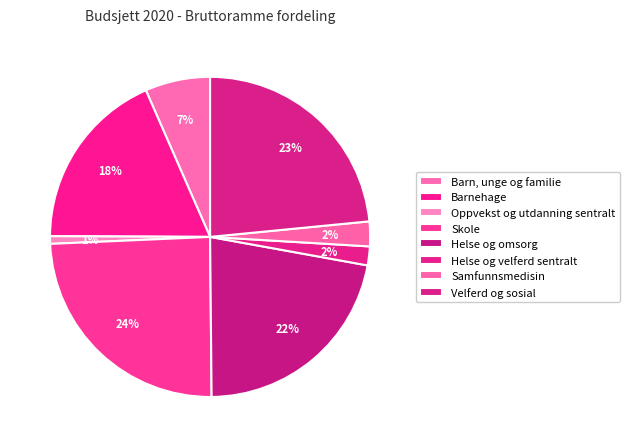

Combined, what portion of the pie is Helse og omsorg and Velferd og sosial?

45.4%